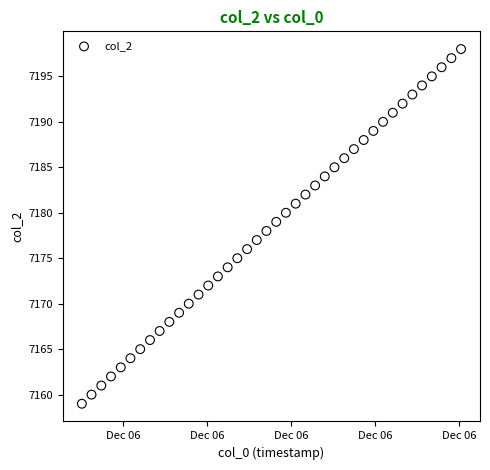

What is the range of Y values (max minus min)?

39